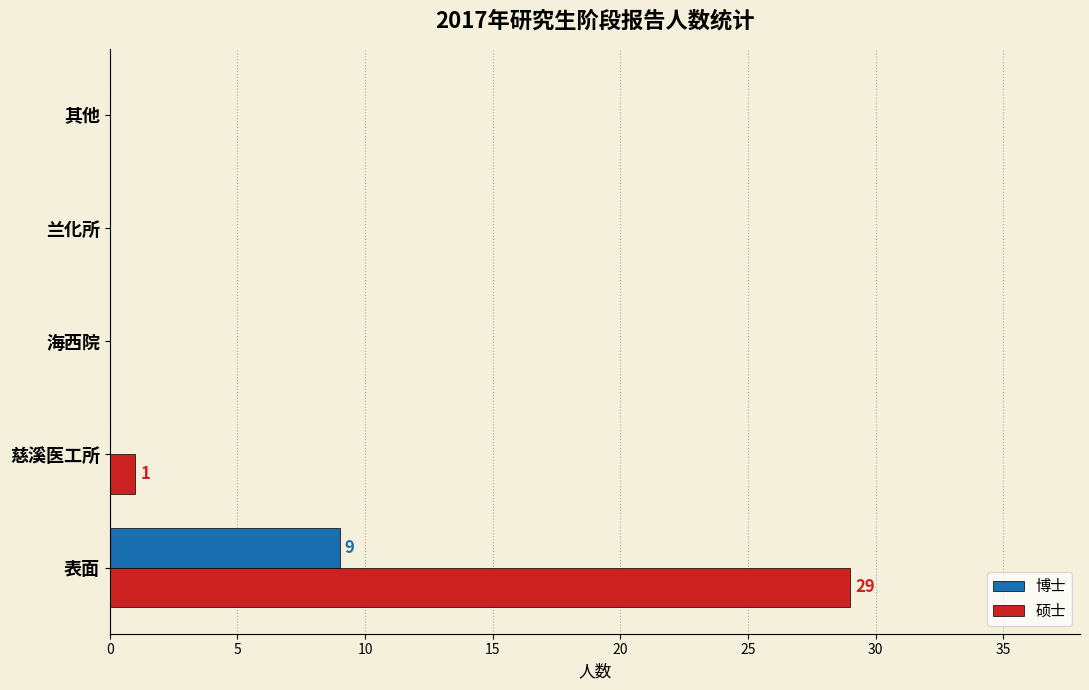

What is the sum of all 硕士 values?

30